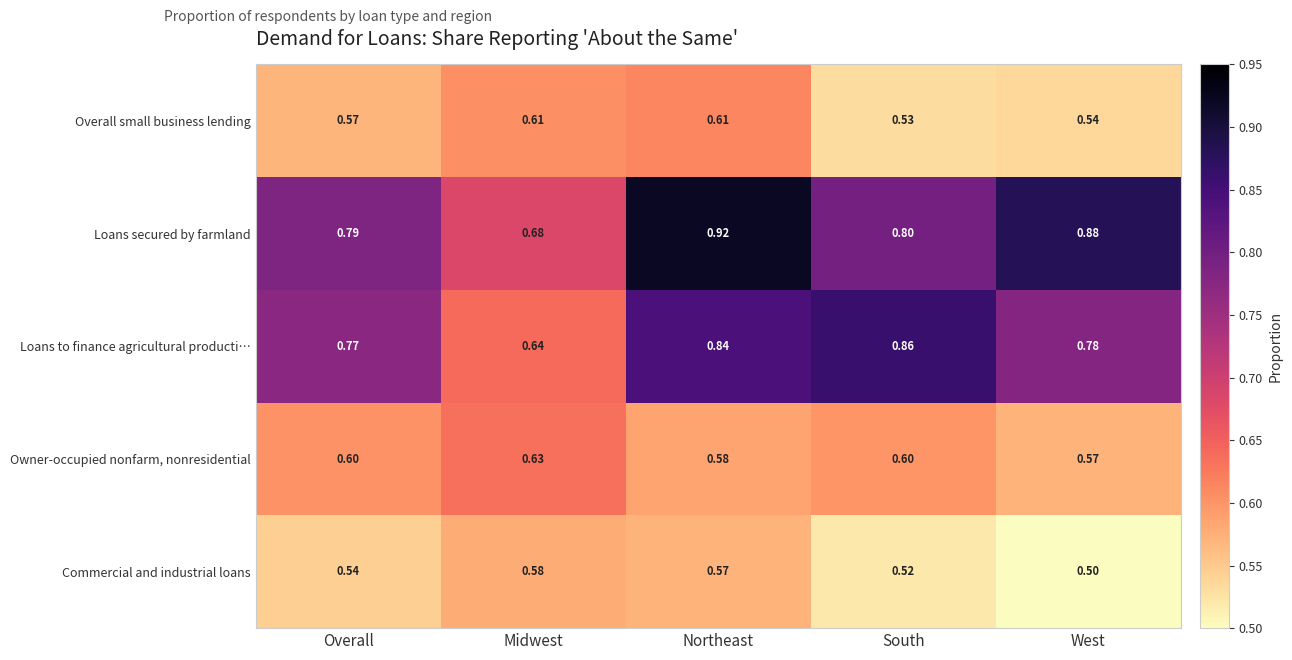

At Overall, list the series in order from largest to smallest.

Loans secured by farmland, Loans to finance agricultural producti…, Owner-occupied nonfarm, nonresidential, Overall small business lending, Commercial and industrial loans